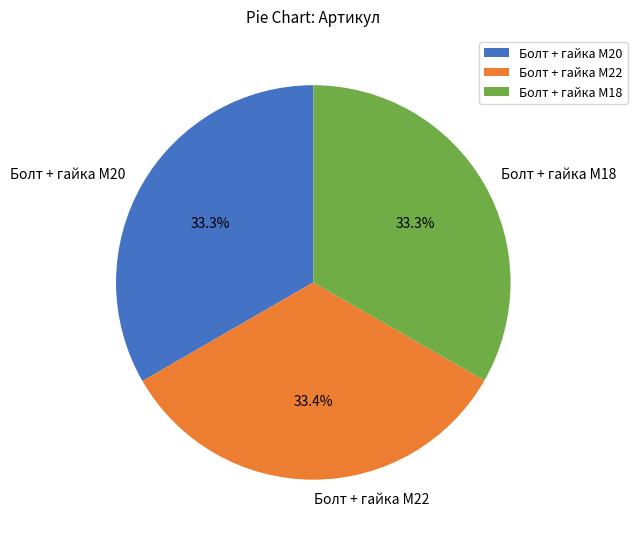

Combined, do Болт + гайка M18 and Болт + гайка M22 account for over 50%?

Yes